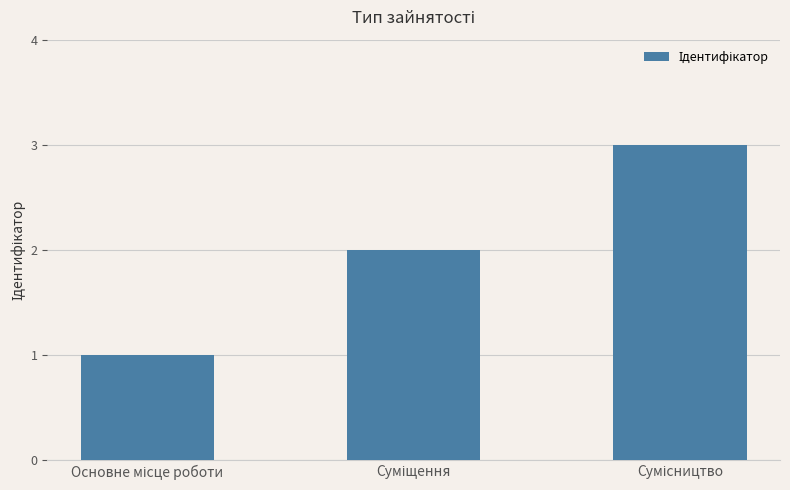

What is the maximum value shown in the chart?

3